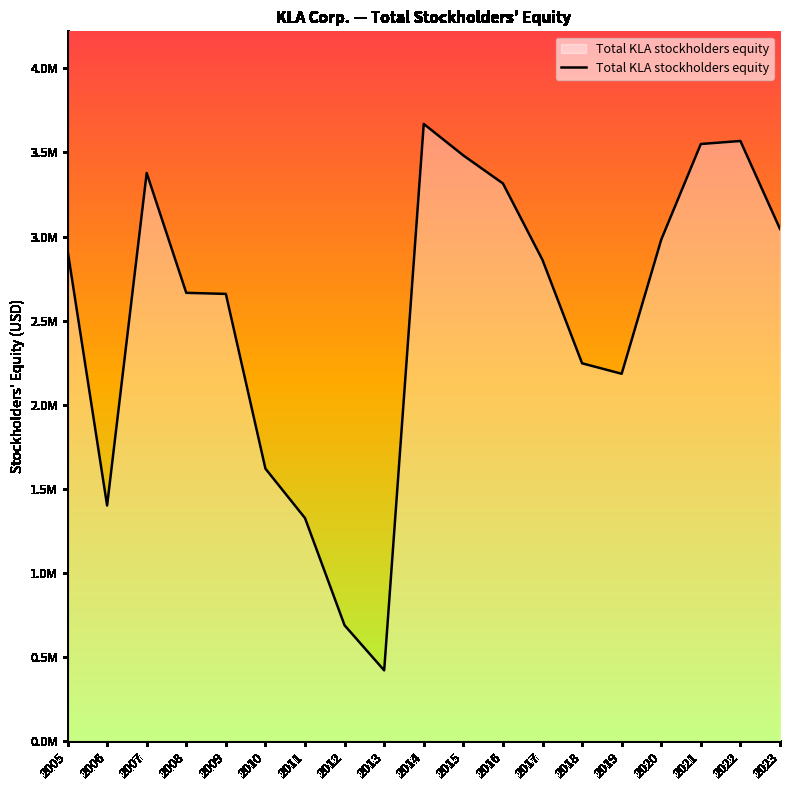

Rank the categories by value from lowest to highest.

2013, 2012, 2011, 2006, 2010, 2019, 2018, 2009, 2008, 2017, 2005, 2020, 2023, 2016, 2007, 2015, 2021, 2022, 2014